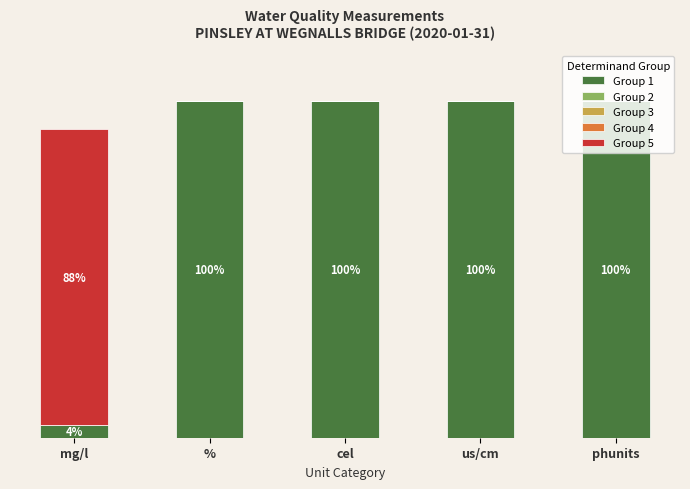

Does the chart contain stacked bars?

Yes